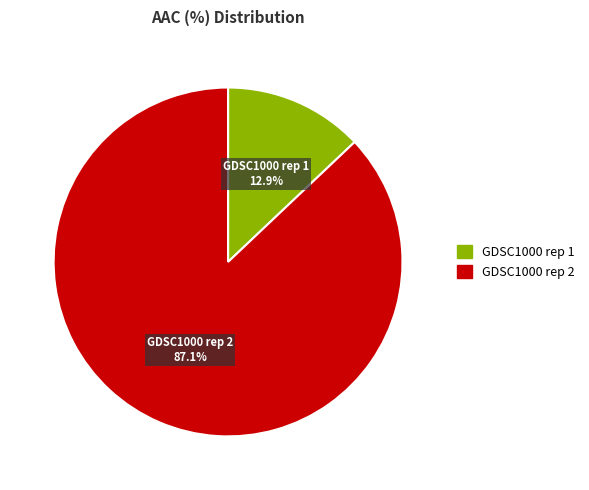

The GDSC1000 rep 1 slice represents 1% of the pie. True or false?

False